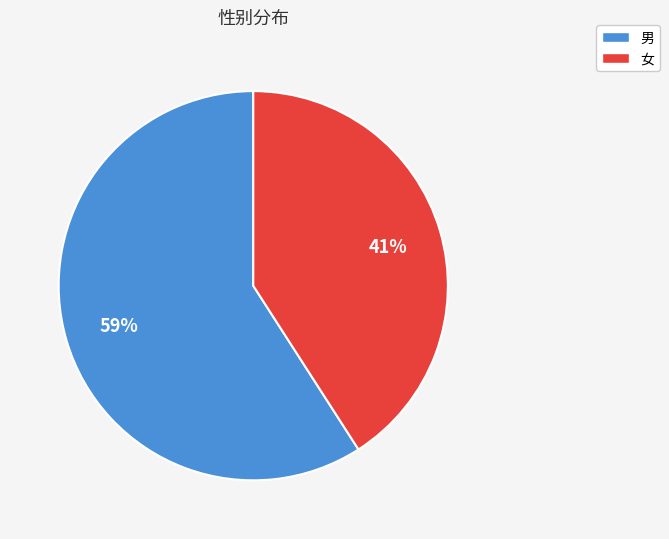

Which has a higher value, 女 or 男?

男